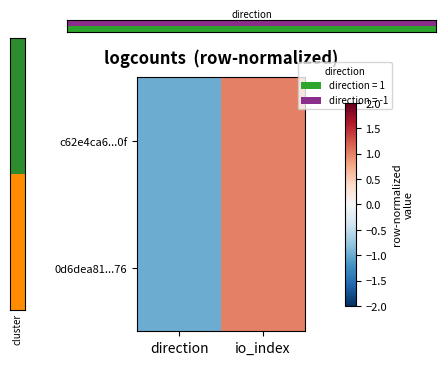

Rank the series by their maximum value, from highest to lowest.

c62e4ca6...0f, 0d6dea81...76